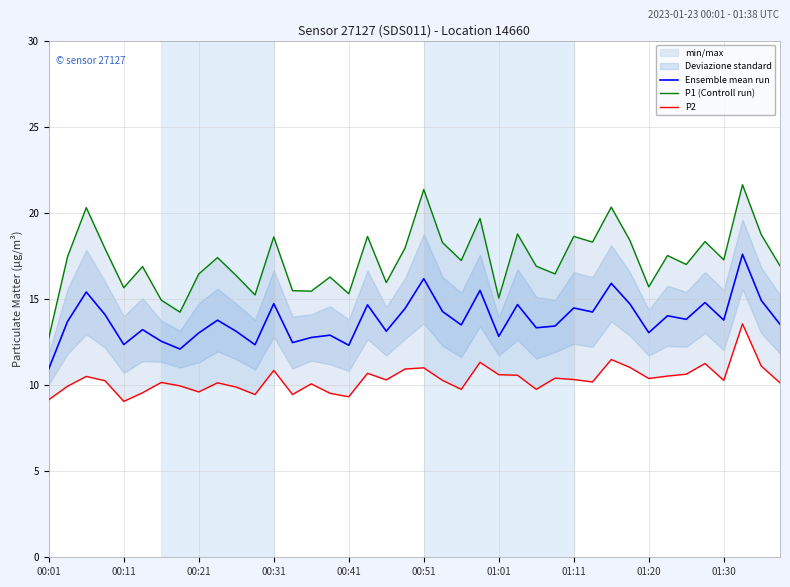

Is it true that P2 equals 10.7 at 17?

True